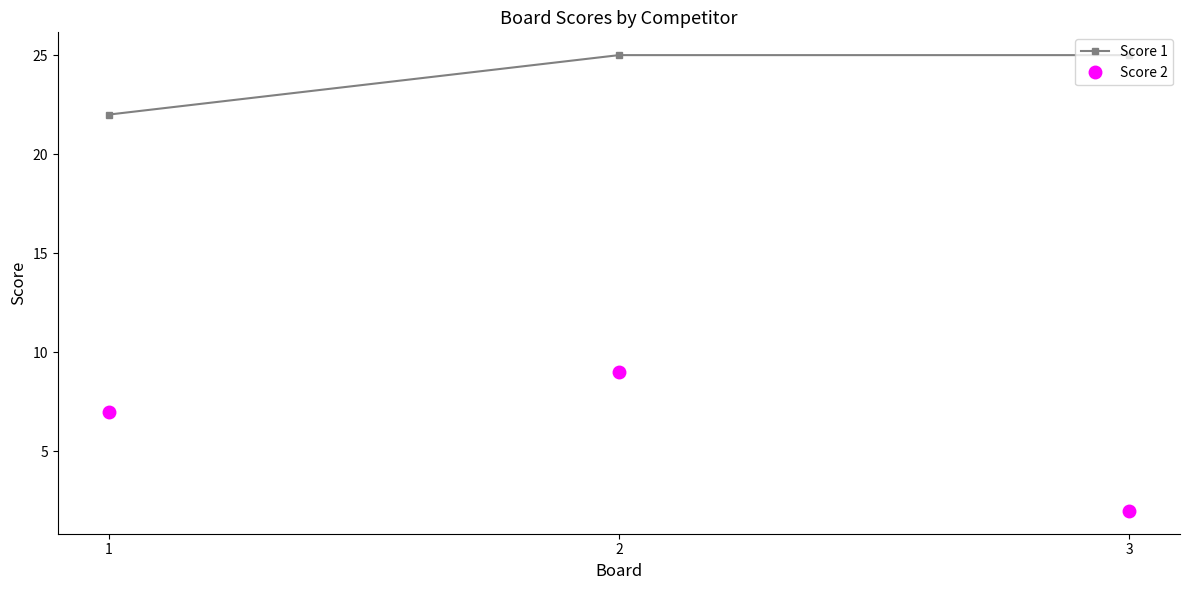

What is the value of the Score 1 point at the 2nd from the left?

25